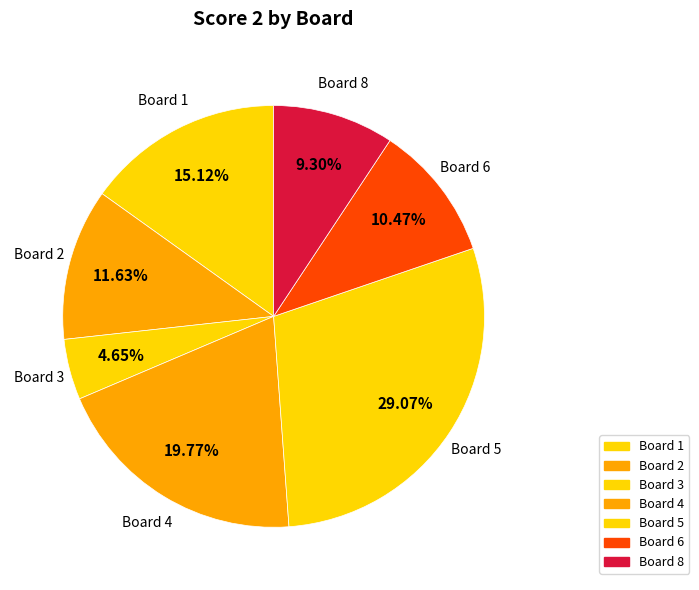

What is the smallest slice in the pie chart?

Board 3